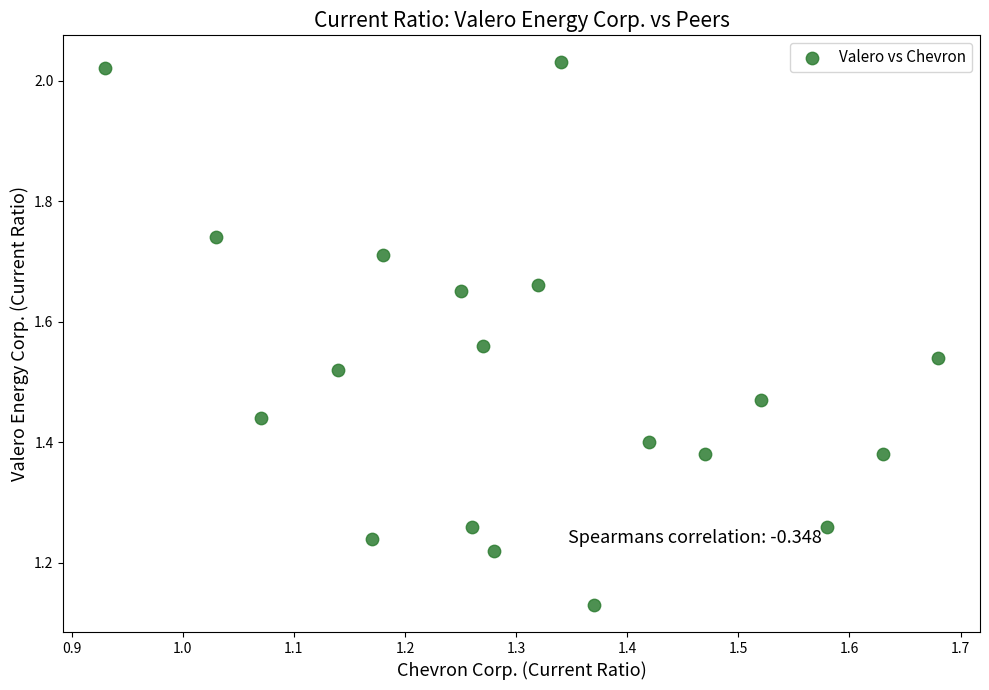

What is the range of Y values (max minus min)?

0.9